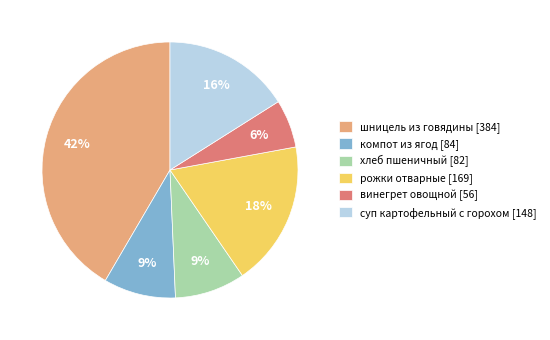

To the nearest percent, what is the difference between the largest and smallest slice percentages?

36%